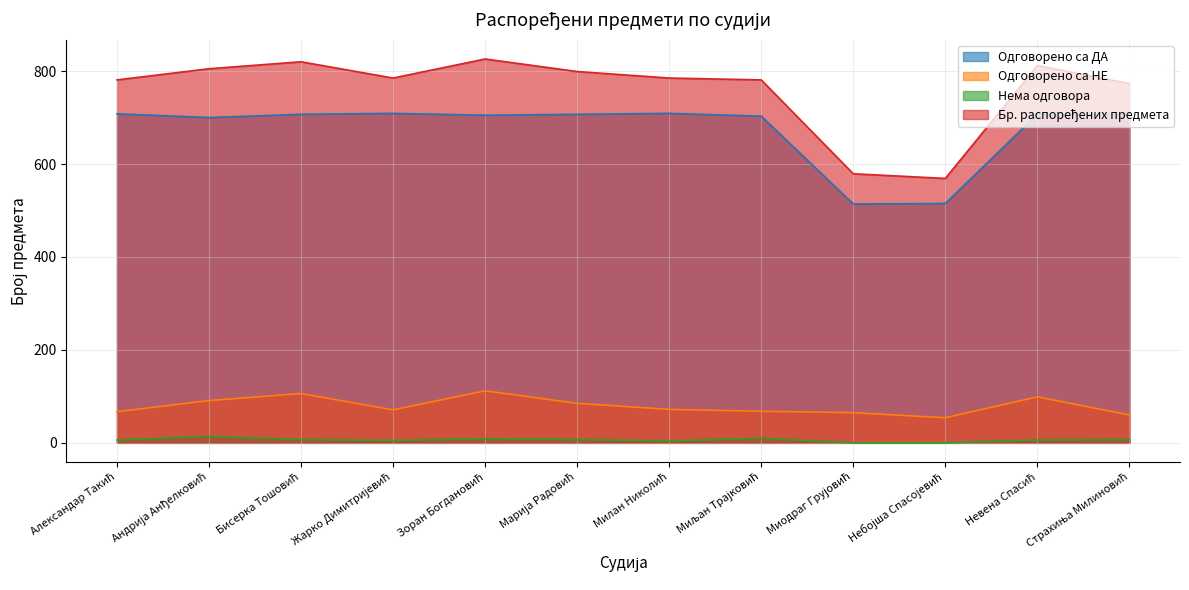

At which label does Нема одговора first exceed 7?

Андрија Анђелковић